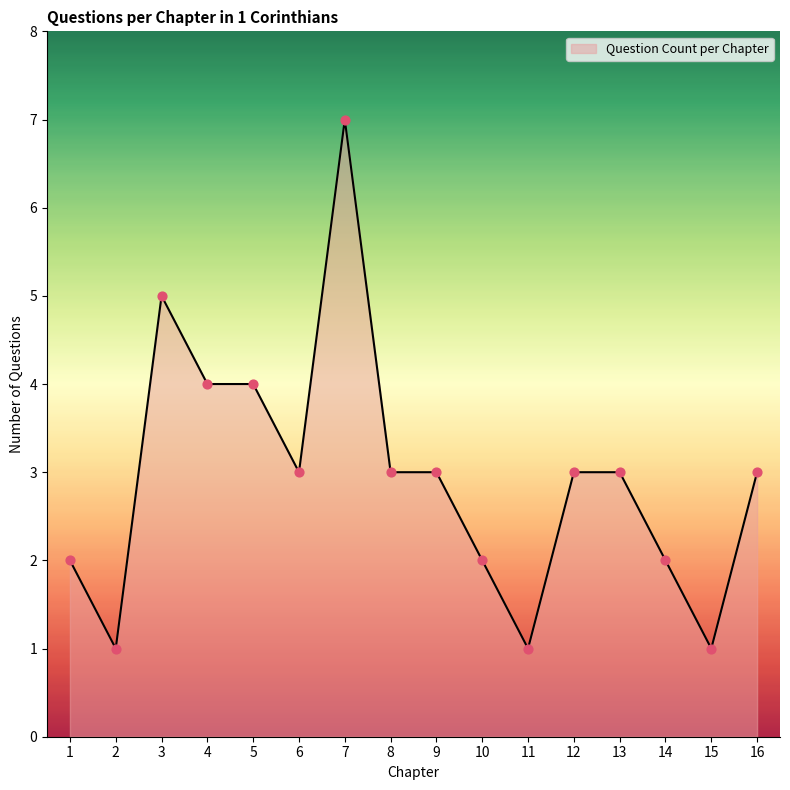

What is the ratio of the value at 15 to the value at 3?

0.2